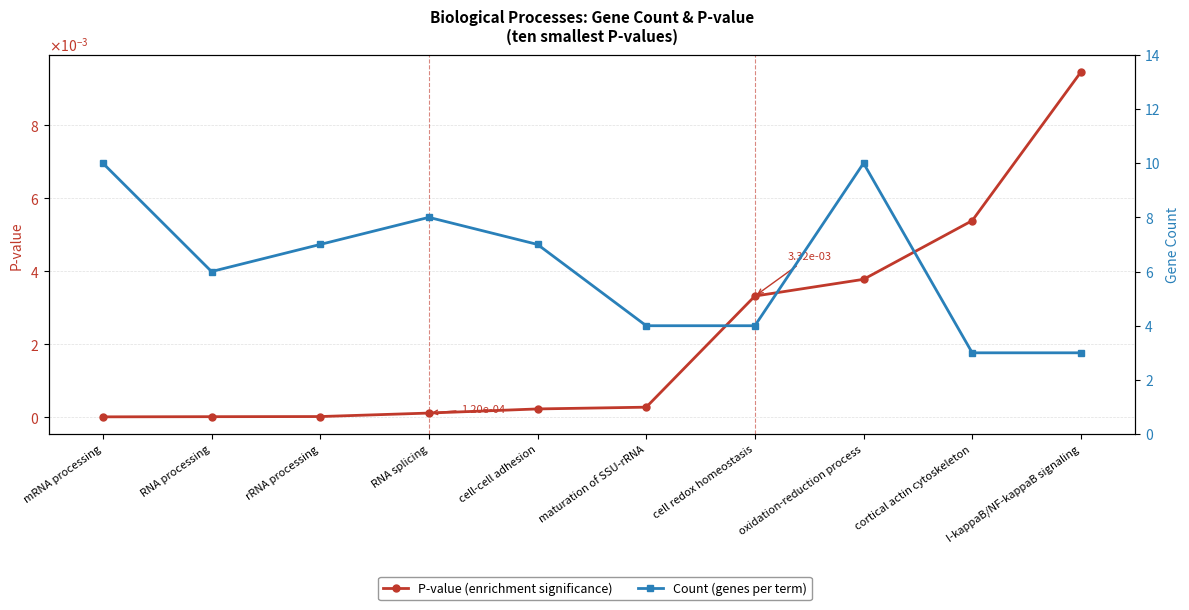

At which label is P-value closest to 0?

mRNA processing